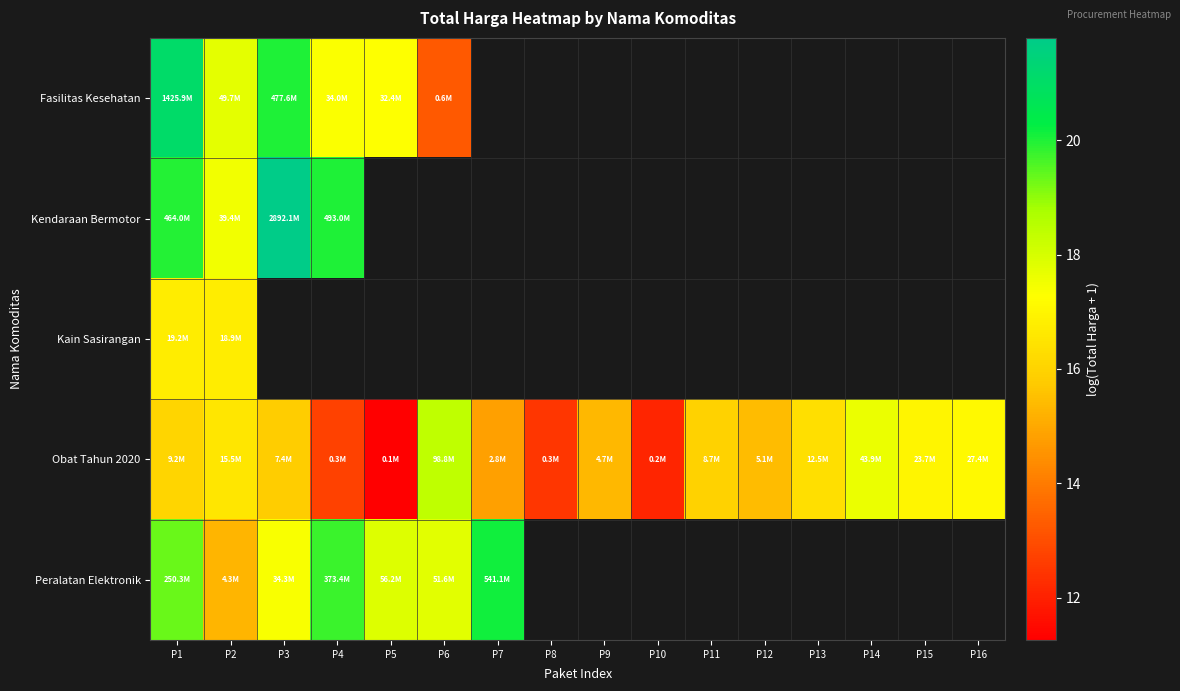

Is it true that Peralatan Elektronik equals 23.0 at P3?

False